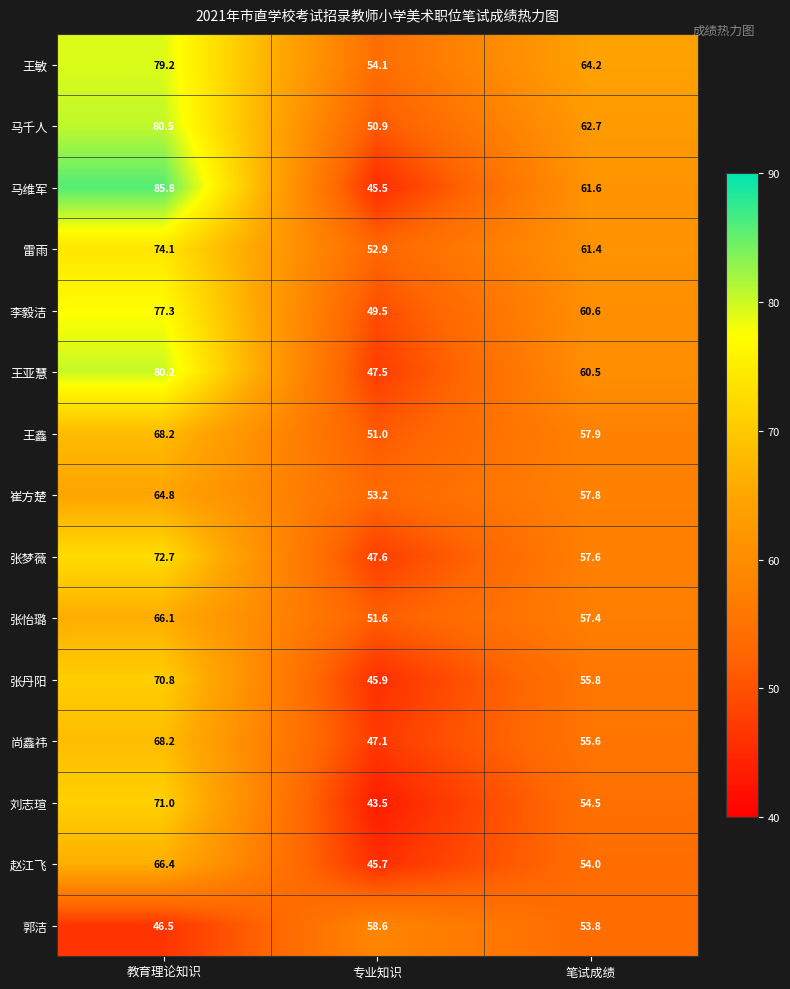

At which category is the sum across all series the highest?

教育理论知识